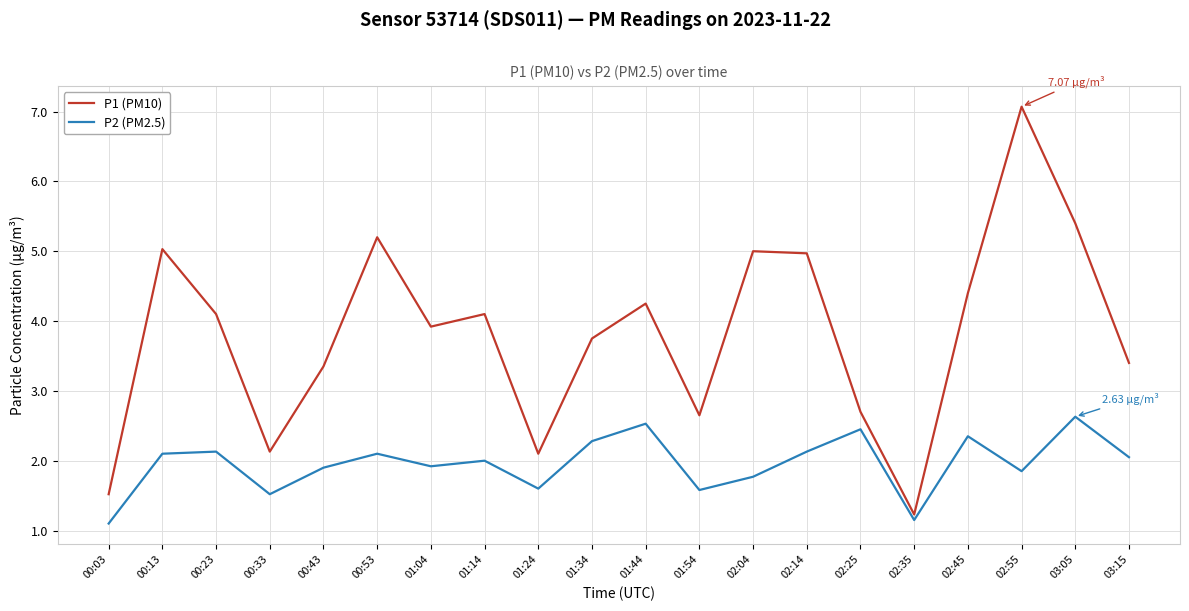

What is the difference between the P2 (PM2.5) values at 01:54 and 00:13?

0.5